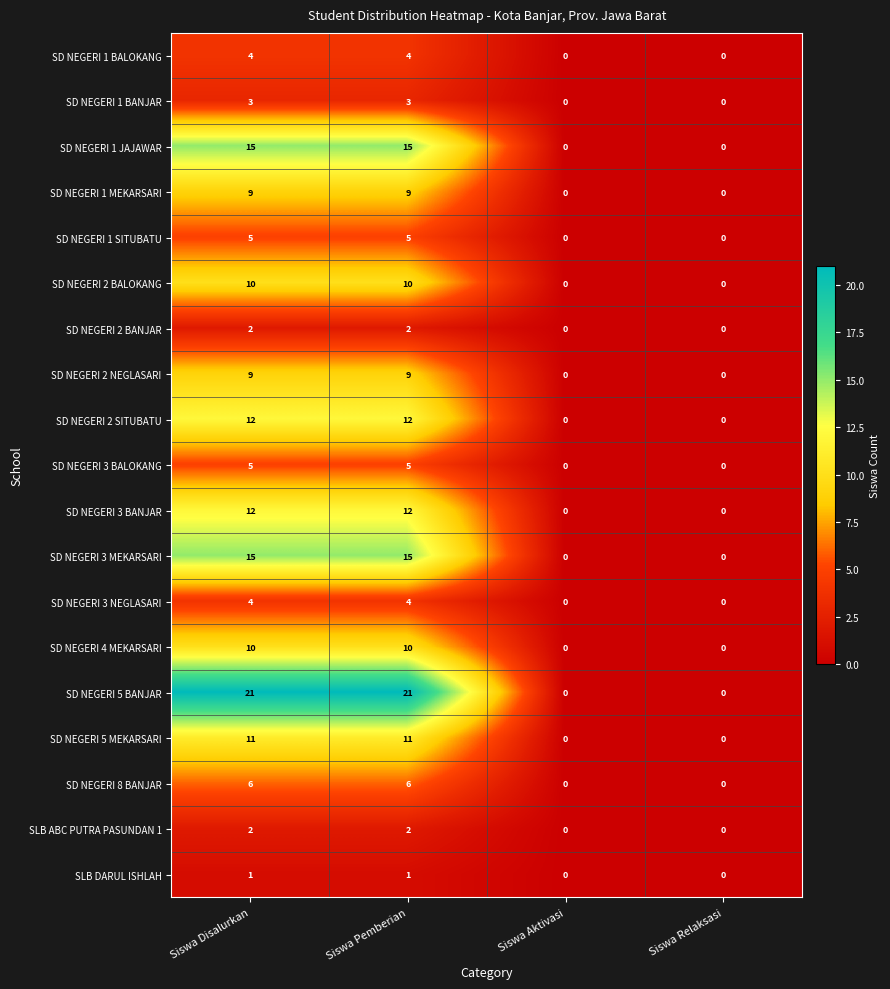

What is the approximate value of SD NEGERI 2 BALOKANG at Siswa Pemberian?

10